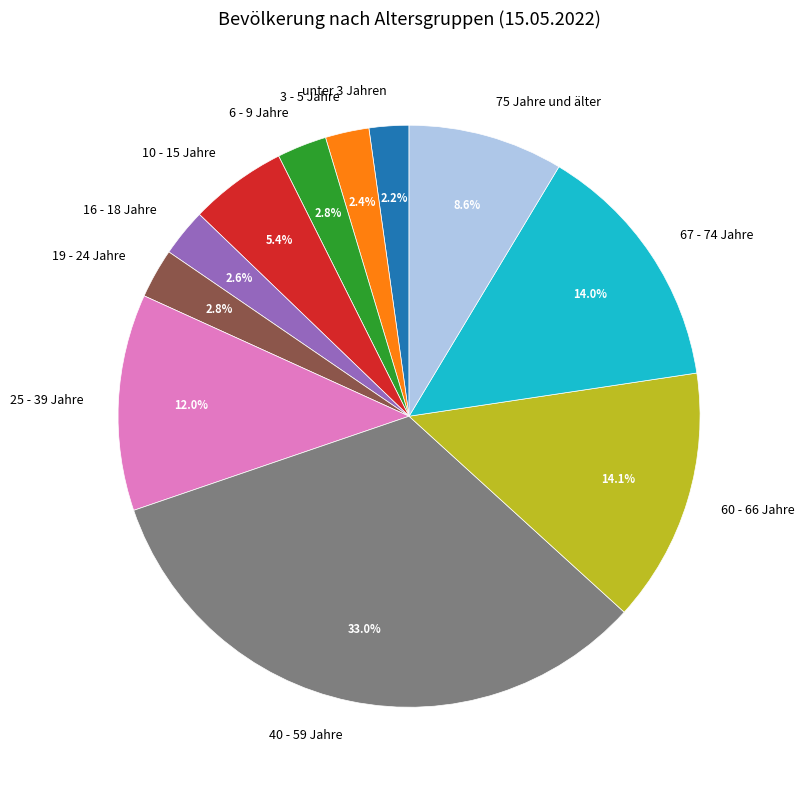

Which slice is the largest?

40 - 59 Jahre